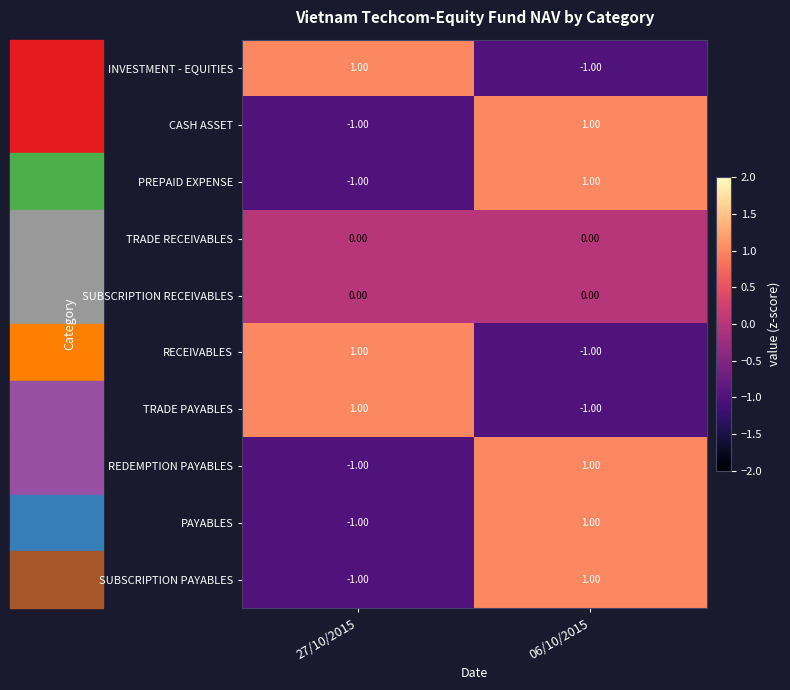

List the labels in order of INVESTMENT - EQUITIES value, smallest first.

06/10/2015, 27/10/2015